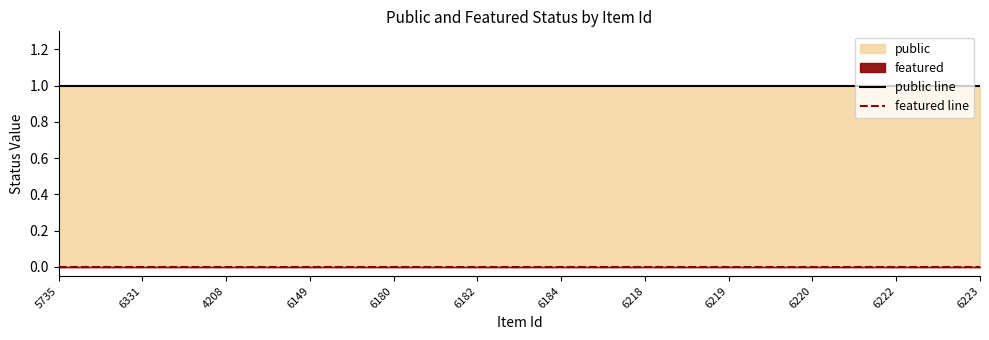

How many lines are shown in the chart?

2